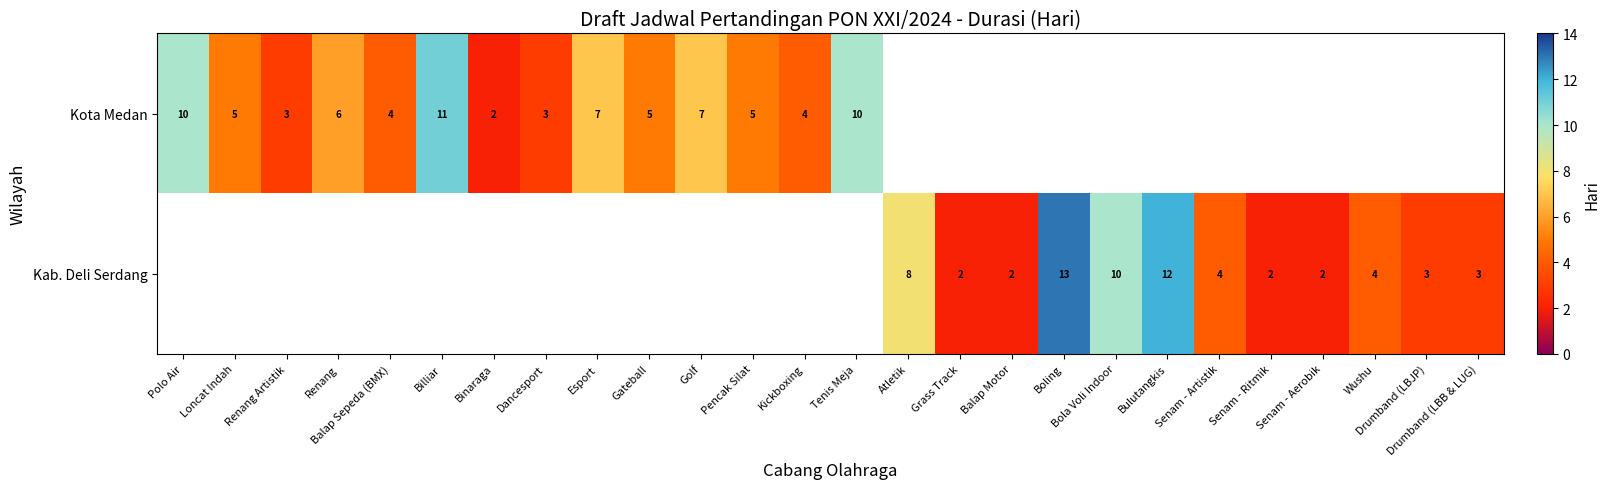

Is it true that Kota Medan equals 3 at Renang?

False